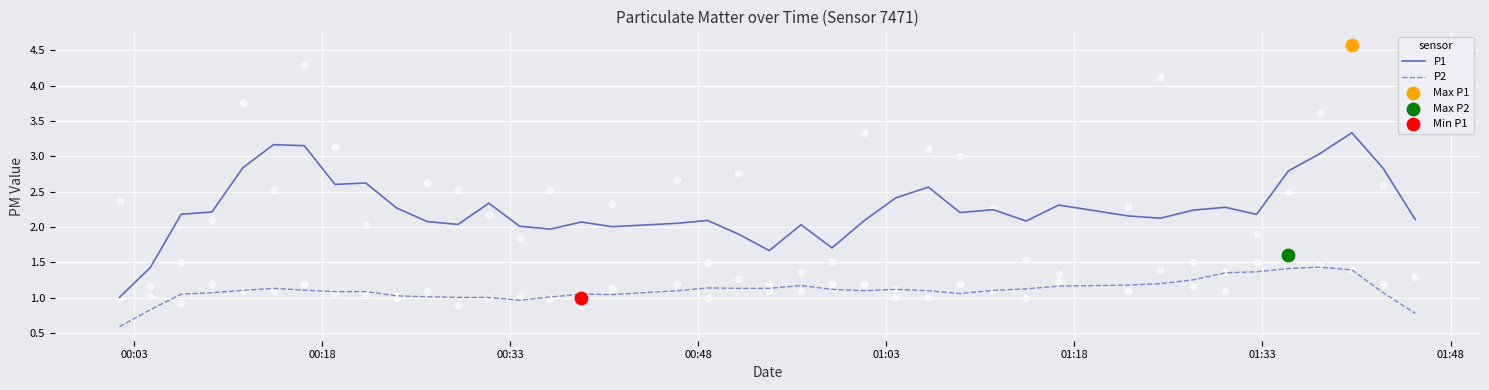

At how many categories does at least one series exceed 0?

40